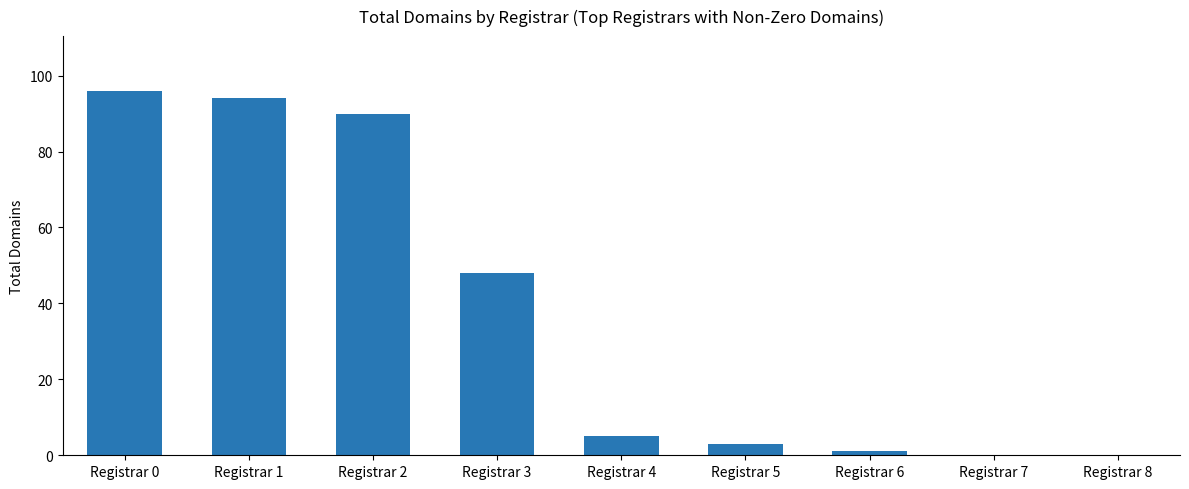

What is the sum of all values?

337